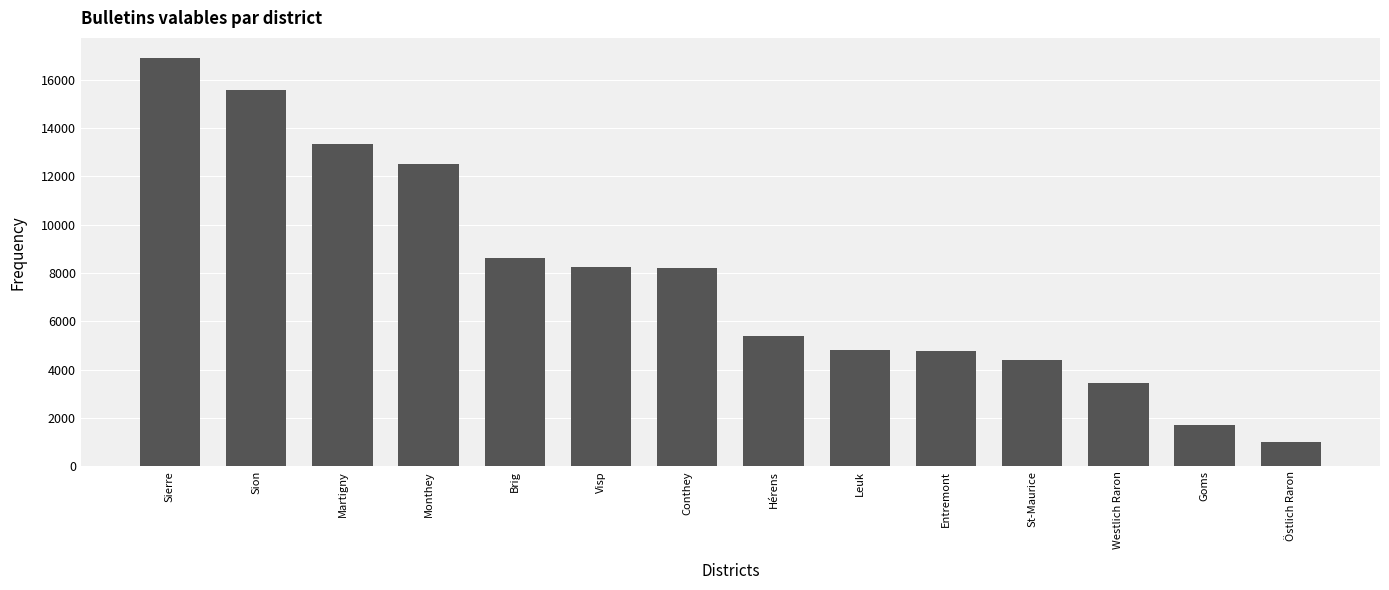

What is the change in value from Brig to Leuk?

-3799